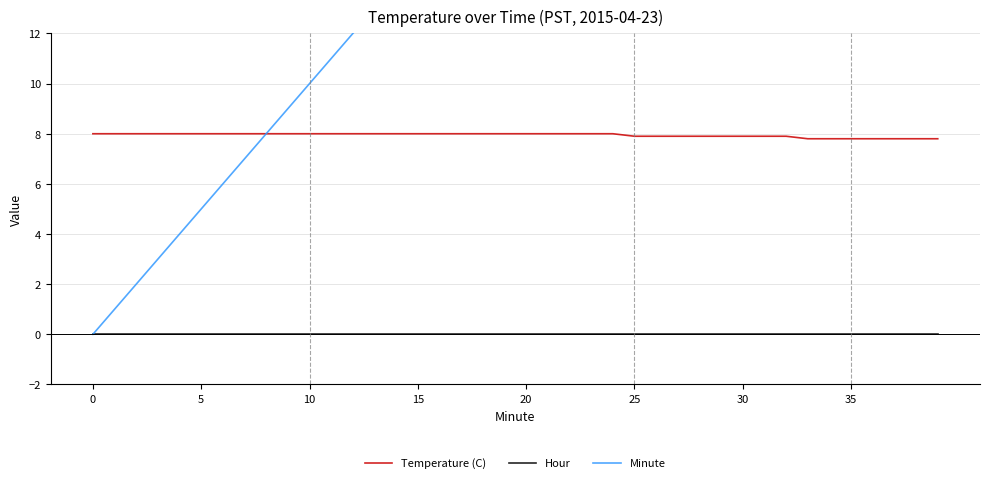

How many lines are shown in the chart?

3